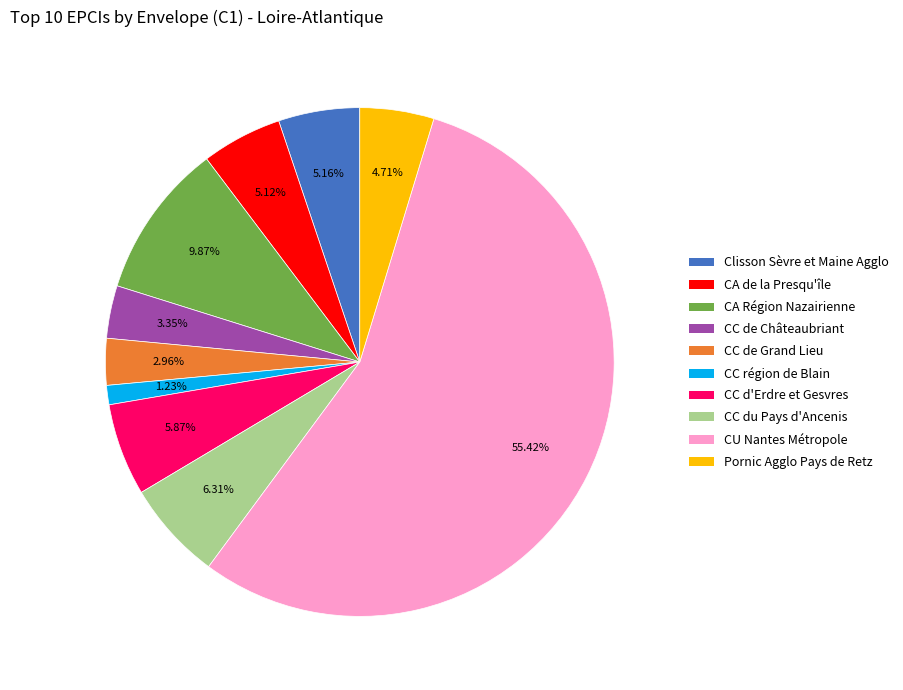

Is there any slice that represents more than half of the pie?

Yes